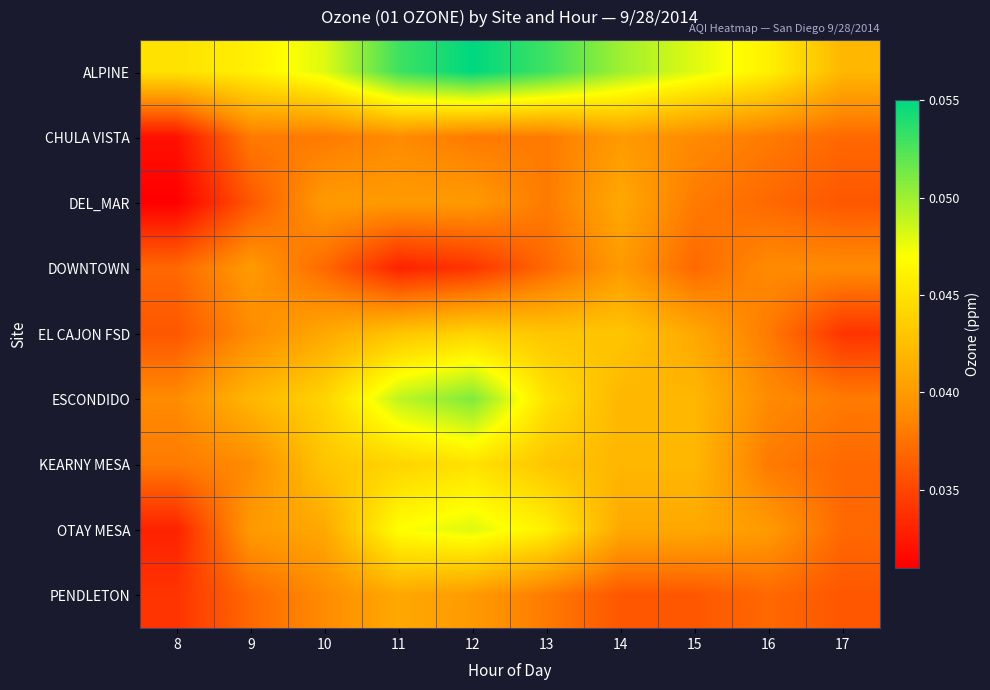

Reading right to left, list all the values displayed in this chart.

ALPINE: 17=0.0	16=0.0	15=0.0	14=0.1	13=0.1	12=0.1	11=0.1	10=0.0	9=0.0	8=0.0
CHULA VISTA: 17=0.0	16=0.0	15=0.0	14=0.0	13=0.0	12=0.0	11=0.0	10=0.0	9=0.0	8=0.0
DEL_MAR: 17=0.0	16=0.0	15=0.0	14=0.0	13=0.0	12=0.0	11=0.0	10=0.0	9=0.0	8=0.0
DOWNTOWN: 17=0.0	16=0.0	15=0.0	14=0.0	13=0.0	12=0.0	11=0.0	10=0.0	9=0.0	8=0.0
EL CAJON FSD: 17=0.0	16=0.0	15=0.0	14=0.0	13=0.0	12=0.0	11=0.0	10=0.0	9=0.0	8=0.0
ESCONDIDO: 17=0.0	16=0.0	15=0.0	14=0.0	13=0.0	12=0.1	11=0.0	10=0.0	9=0.0	8=0.0
KEARNY MESA: 17=0.0	16=0.0	15=0.0	14=0.0	13=0.0	12=0.0	11=0.0	10=0.0	9=0.0	8=0.0
OTAY MESA: 17=0.0	16=0.0	15=0.0	14=0.0	13=0.0	12=0.0	11=0.0	10=0.0	9=0.0	8=0.0
PENDLETON: 17=0.0	16=0.0	15=0.0	14=0.0	13=0.0	12=0.0	11=0.0	10=0.0	9=0.0	8=0.0